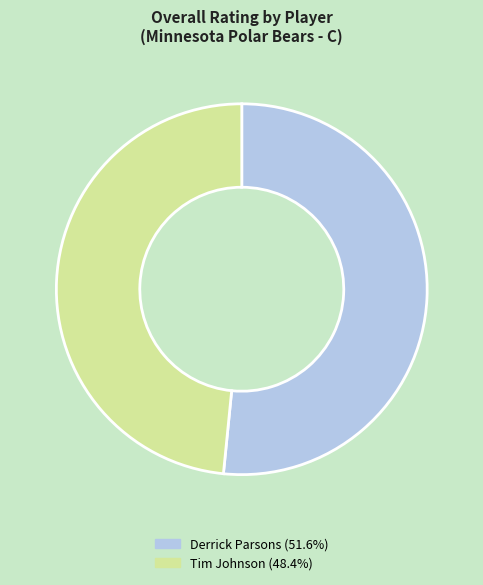

Which category accounts for the majority?

Derrick Parsons